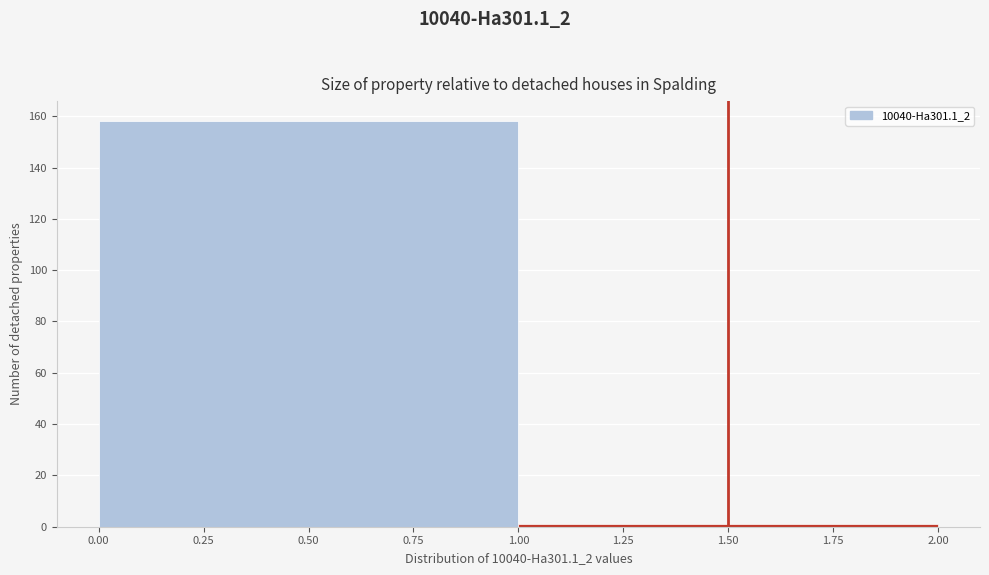

Reading left to right, list every bar in this chart as the range it spans on the x-axis followed by its height. The values are not printed on the chart, so give them approximately, as read against the axis.

0.00 to 1.00: 158
1.00 to 2.00: under 2